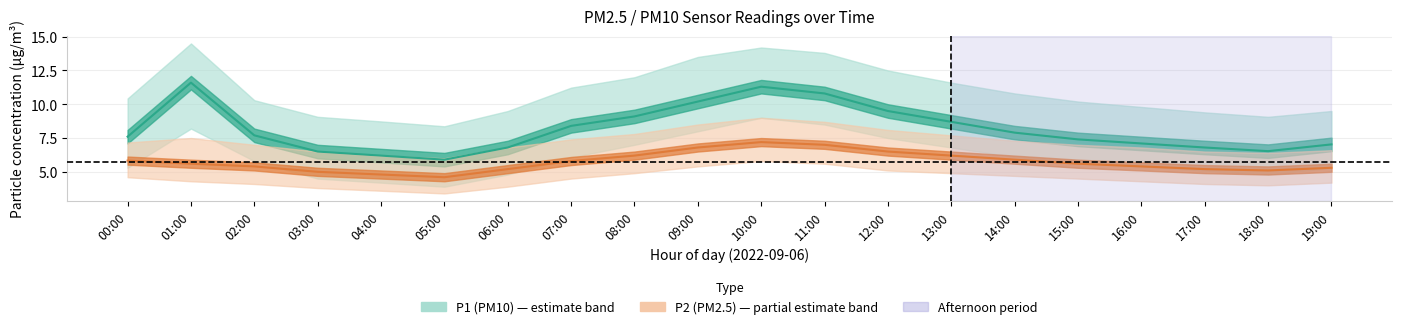

How many values in the P1 (PM10) series are below 7?

6